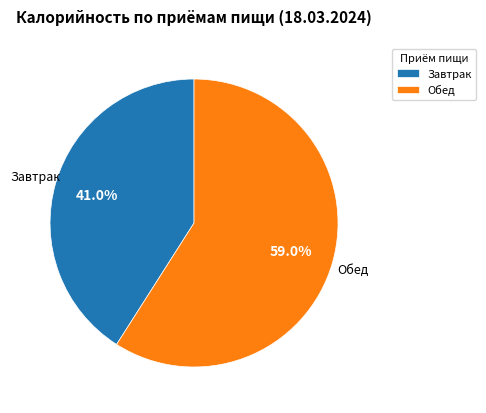

Which slice is the largest?

Обед